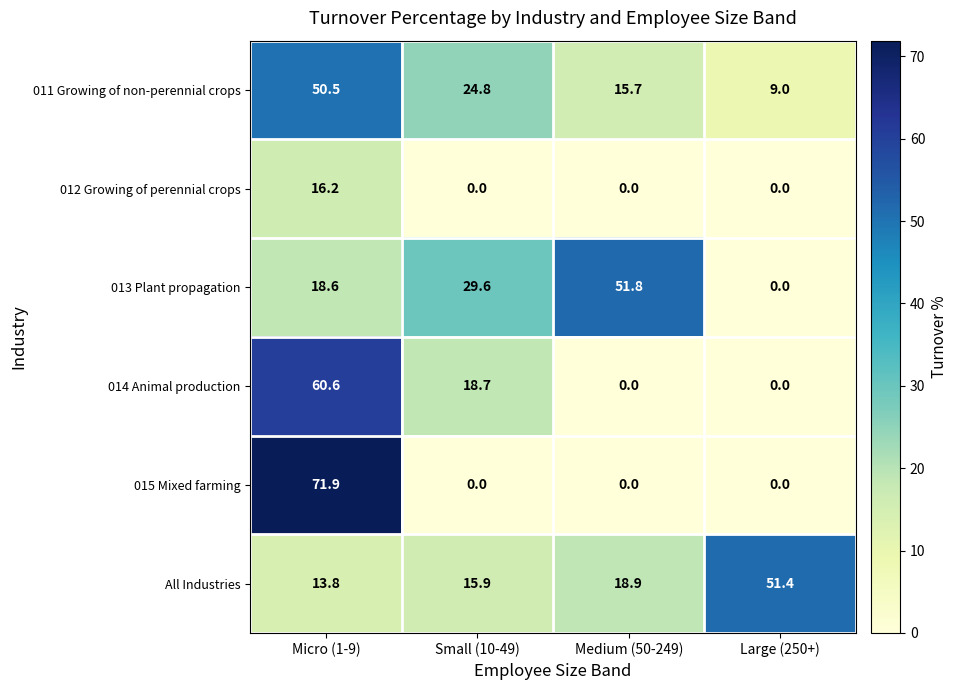

Reading right to left, transcribe all the data shown in this chart.

011 Growing of non-perennial crops: Large (250+)=9.0	Medium (50-249)=15.7	Small (10-49)=24.8	Micro (1-9)=50.5
012 Growing of perennial crops: Large (250+)=0.0	Medium (50-249)=0.0	Small (10-49)=0.0	Micro (1-9)=16.2
013 Plant propagation: Large (250+)=0.0	Medium (50-249)=51.8	Small (10-49)=29.6	Micro (1-9)=18.6
014 Animal production: Large (250+)=0.0	Medium (50-249)=0.0	Small (10-49)=18.7	Micro (1-9)=60.6
015 Mixed farming: Large (250+)=0.0	Medium (50-249)=0.0	Small (10-49)=0.0	Micro (1-9)=71.9
All Industries: Large (250+)=51.4	Medium (50-249)=18.9	Small (10-49)=15.9	Micro (1-9)=13.8